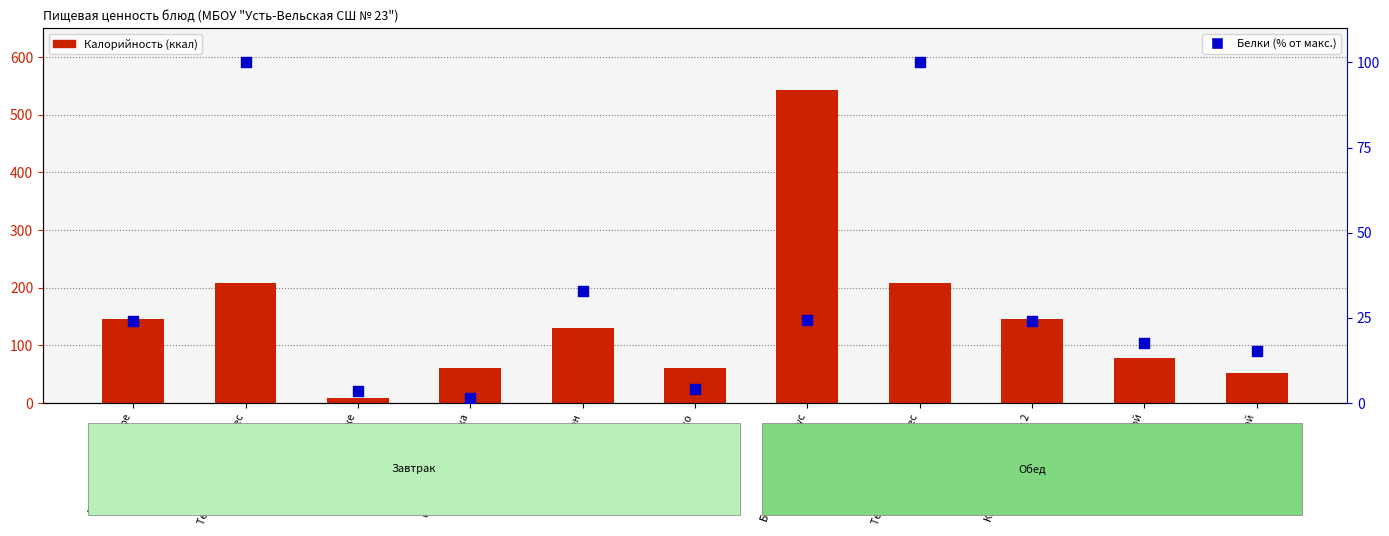

Is the value of Белки (% от макс.) at Хлеб ржаной greater than the value of Калорийность (ккал) at Хлеб ржаной, батон?

No